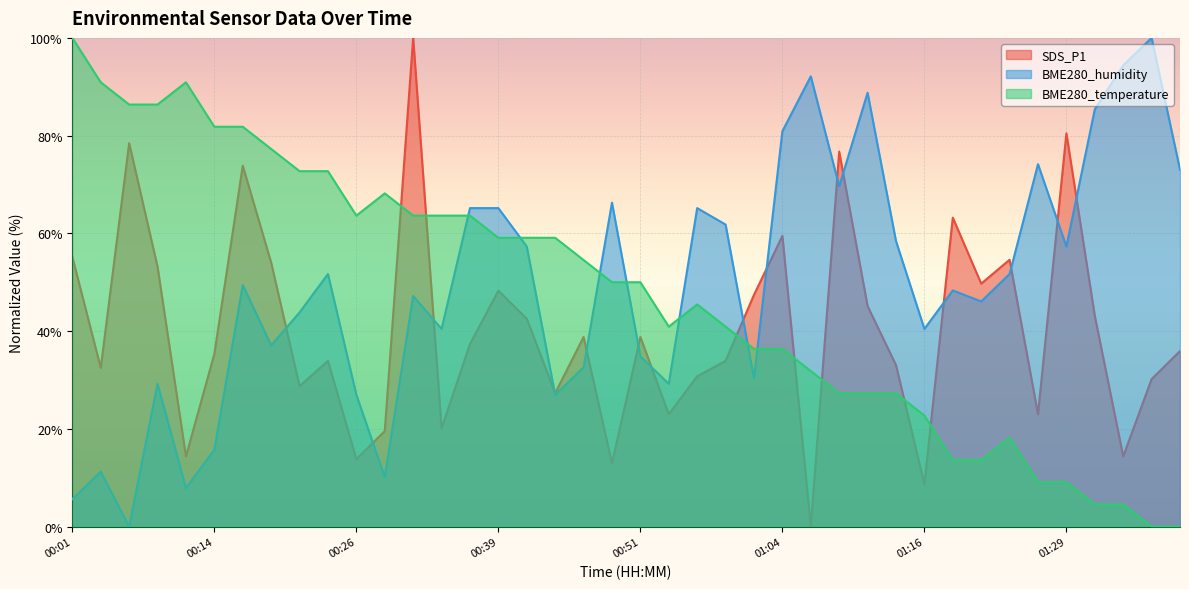

What are all the series names shown in the legend?

SDS_P1, BME280_humidity, BME280_temperature